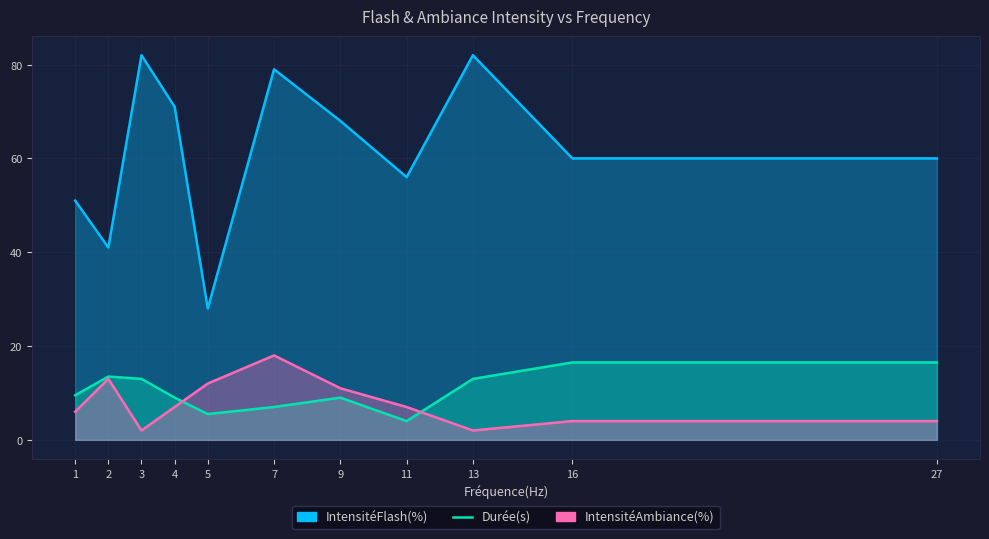

Reading left to right, transcribe all the data shown in this chart.

IntensitéFlash(%): 1=51.0	2=41.0	3=82.0	4=71.0	5=28.0	7=79.0	9=68.0	11=56.0	13=82.0	16=60.0	27=60.0
Durée(s): 1=9.5	2=13.5	3=13.0	4=9.0	5=5.5	7=7.0	9=9.0	11=4.0	13=13.0	16=16.5	27=16.5
IntensitéAmbiance(%): 1=6.0	2=13.0	3=2.0	4=7.0	5=12.0	7=18.0	9=11.0	11=7.0	13=2.0	16=4.0	27=4.0